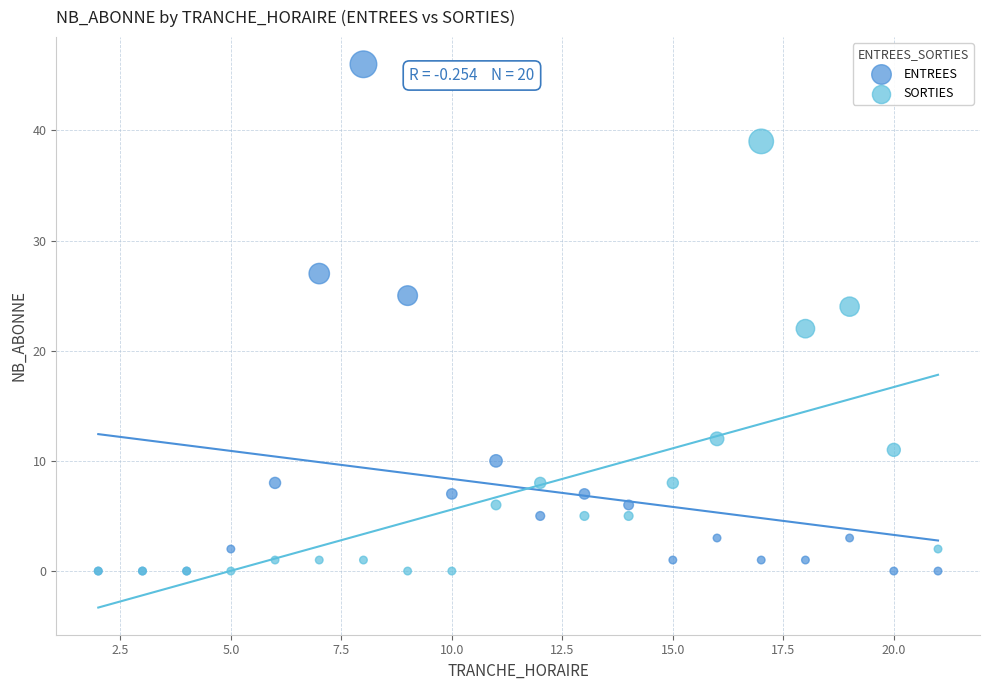

Which series reaches the maximum Y coordinate?

ENTREES